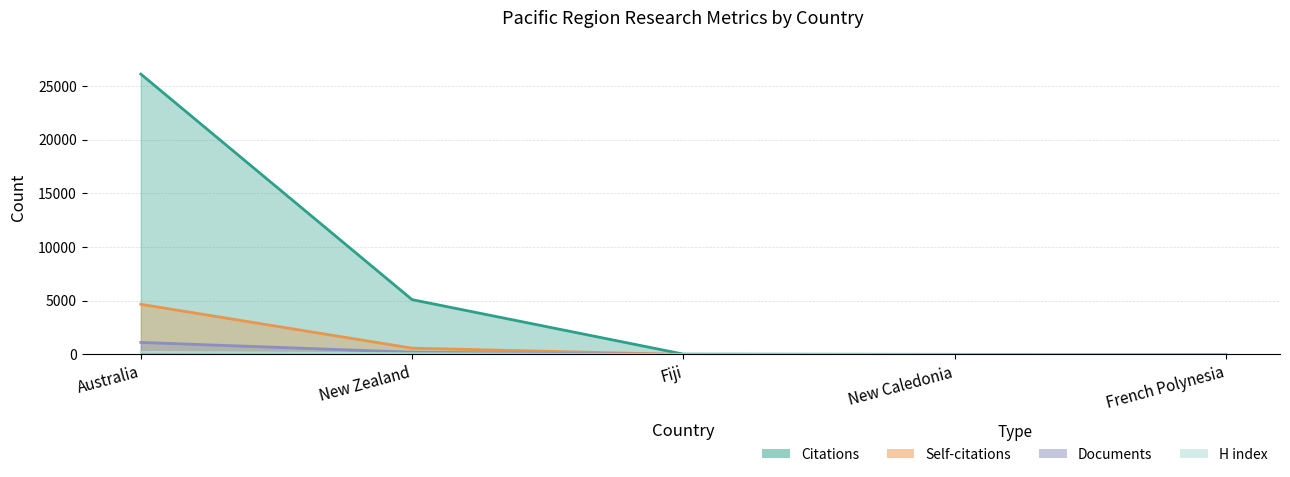

The value of Citations at Fiji is 19. True or false?

False